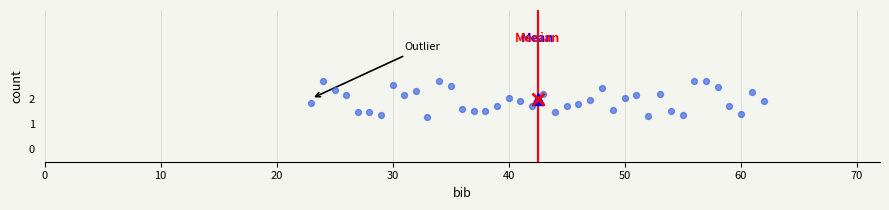

Where does the left whisker of the box at y = 2 end on the x-axis? The values are not printed on the chart, so give them approximately, as read against the axis.

23